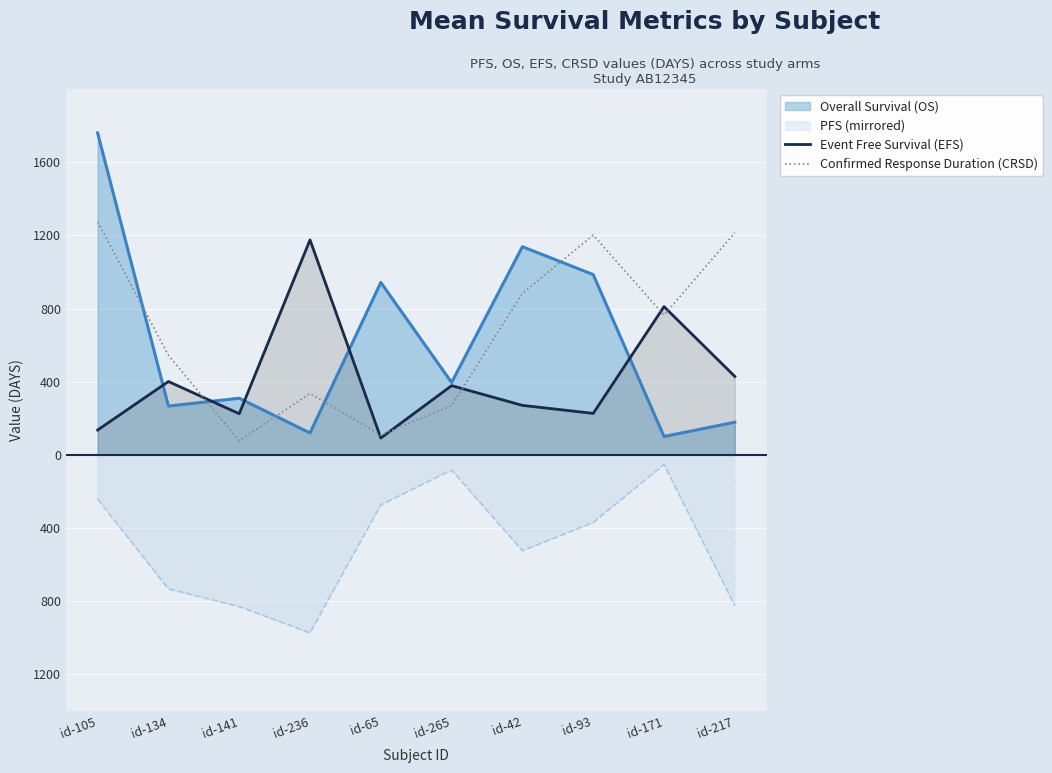

What are all the series names shown in the legend?

Overall Survival (OS), PFS (mirrored), Event Free Survival (EFS), Confirmed Response Duration (CRSD)